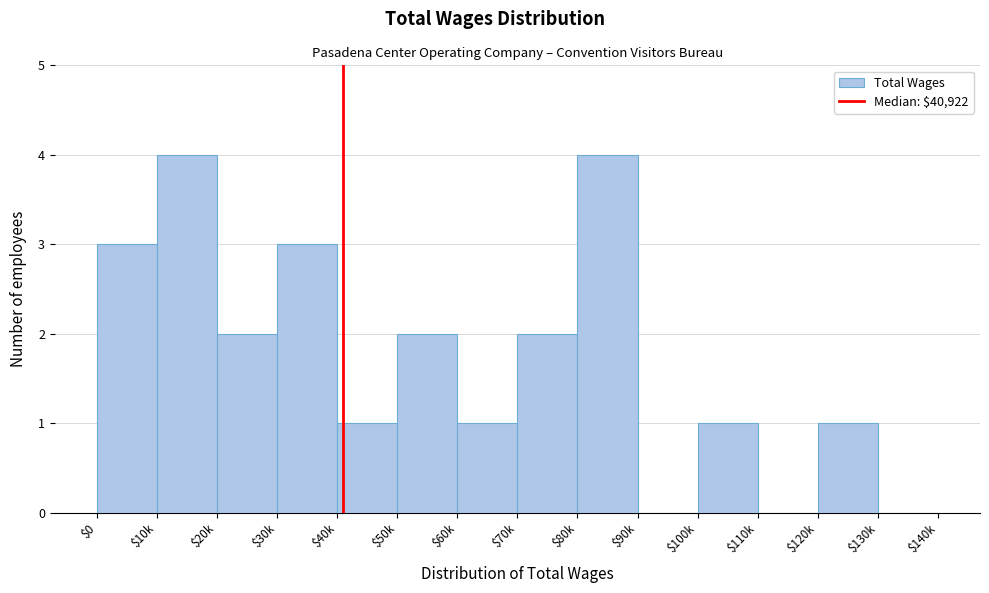

The value at $130k is 3. True or false?

False